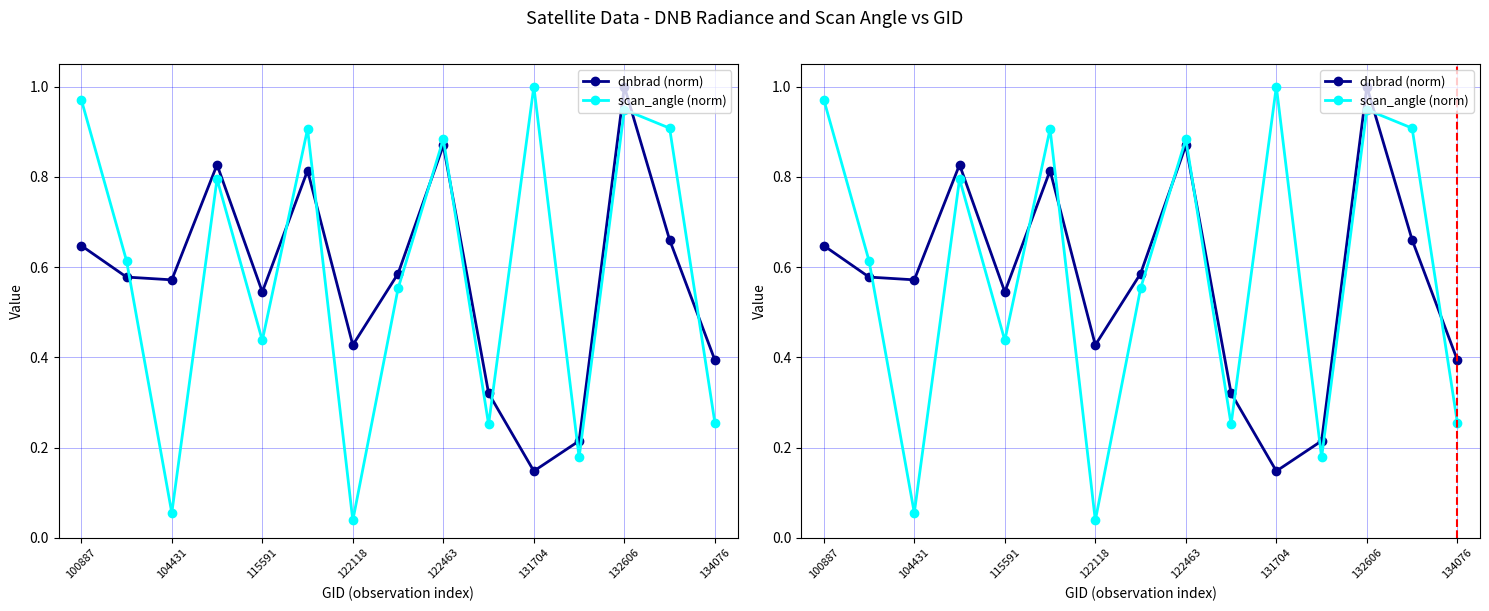

Which has a higher value, 11 or 9?

9